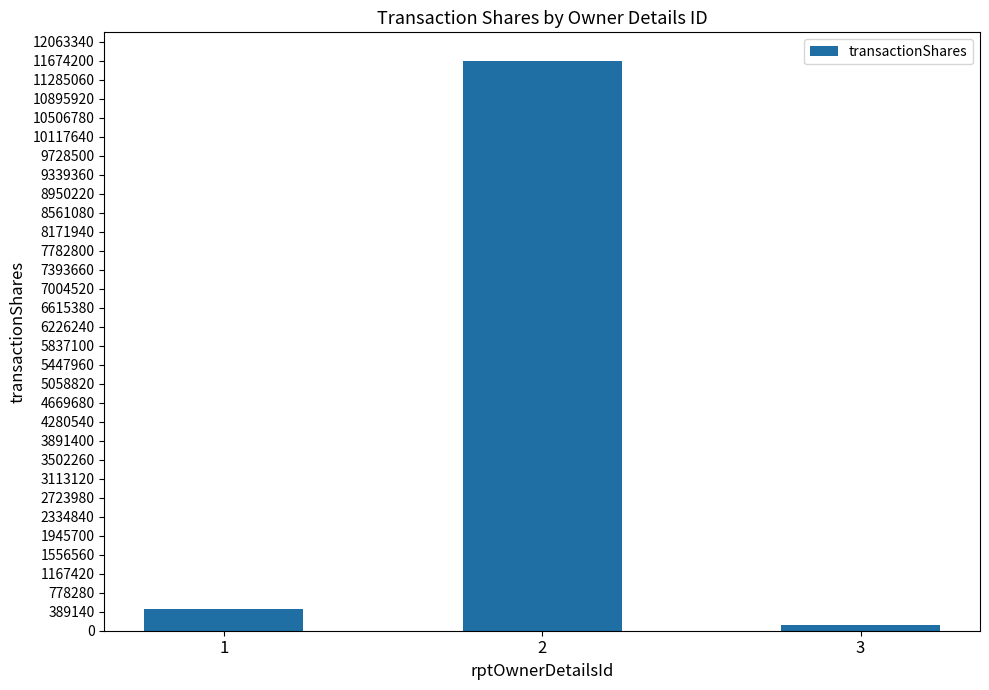

At which category does the chart reach its peak across all series?

2